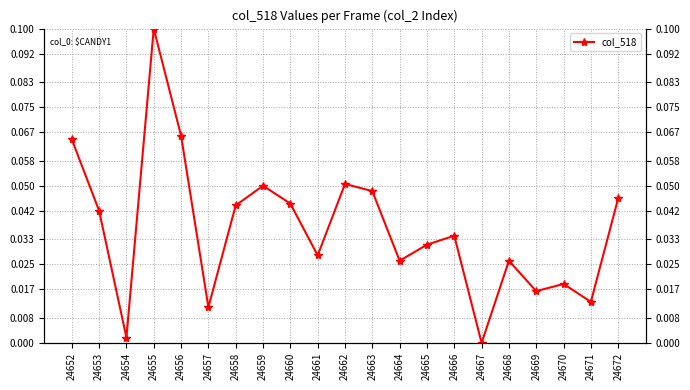

Reading left to right, extract all data points from this chart.

0.1	0.0	0.0	0.1	0.1	0.0	0.0	0.1	0.0	0.0	0.1	0.0	0.0	0.0	0.0	0.0	0.0	0.0	0.0	0.0	0.0